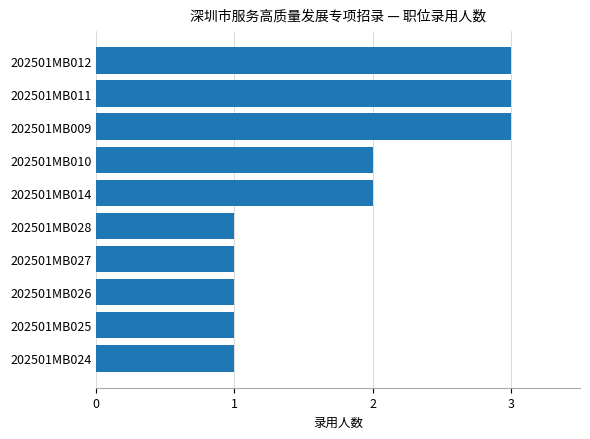

What is the greatest value displayed?

3